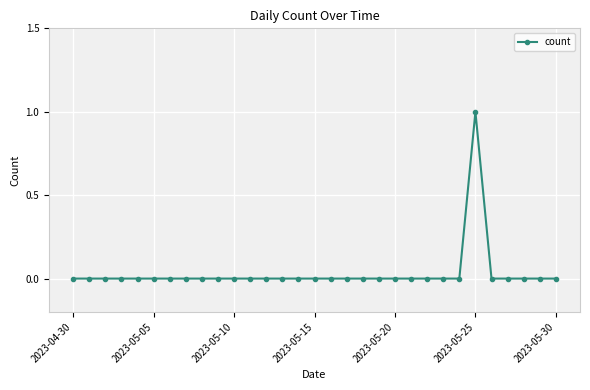

True or false: there are more than 0 points higher than both neighbors.

True